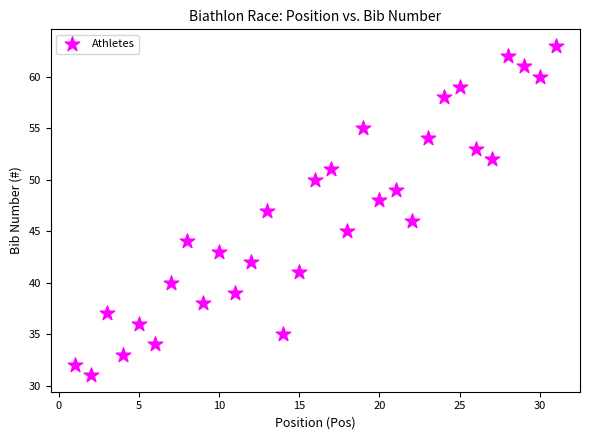

What is the range of Y values (max minus min)?

32